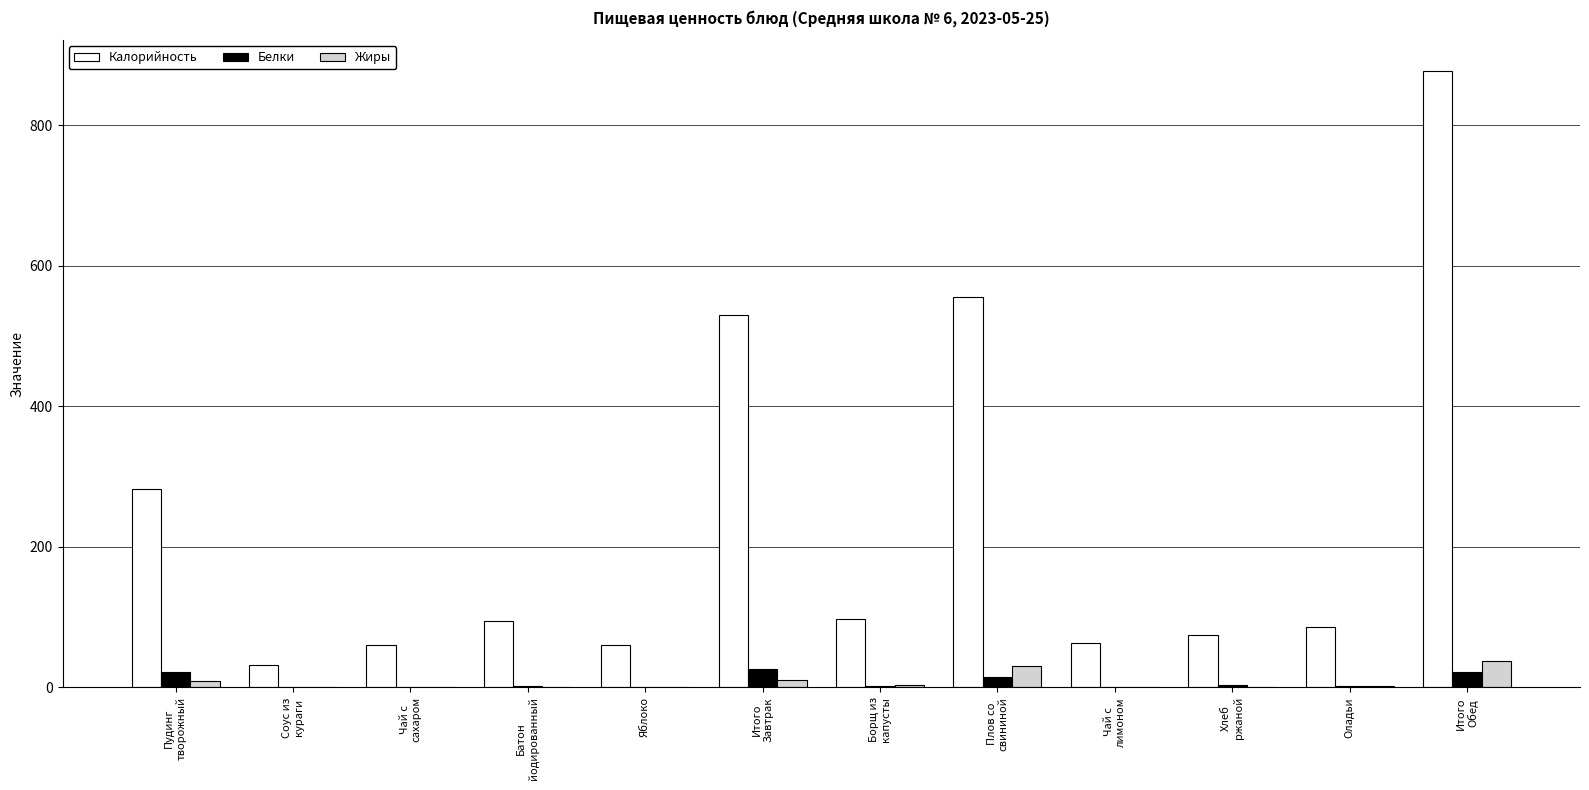

What is the average value of the Калорийность series?

234.5